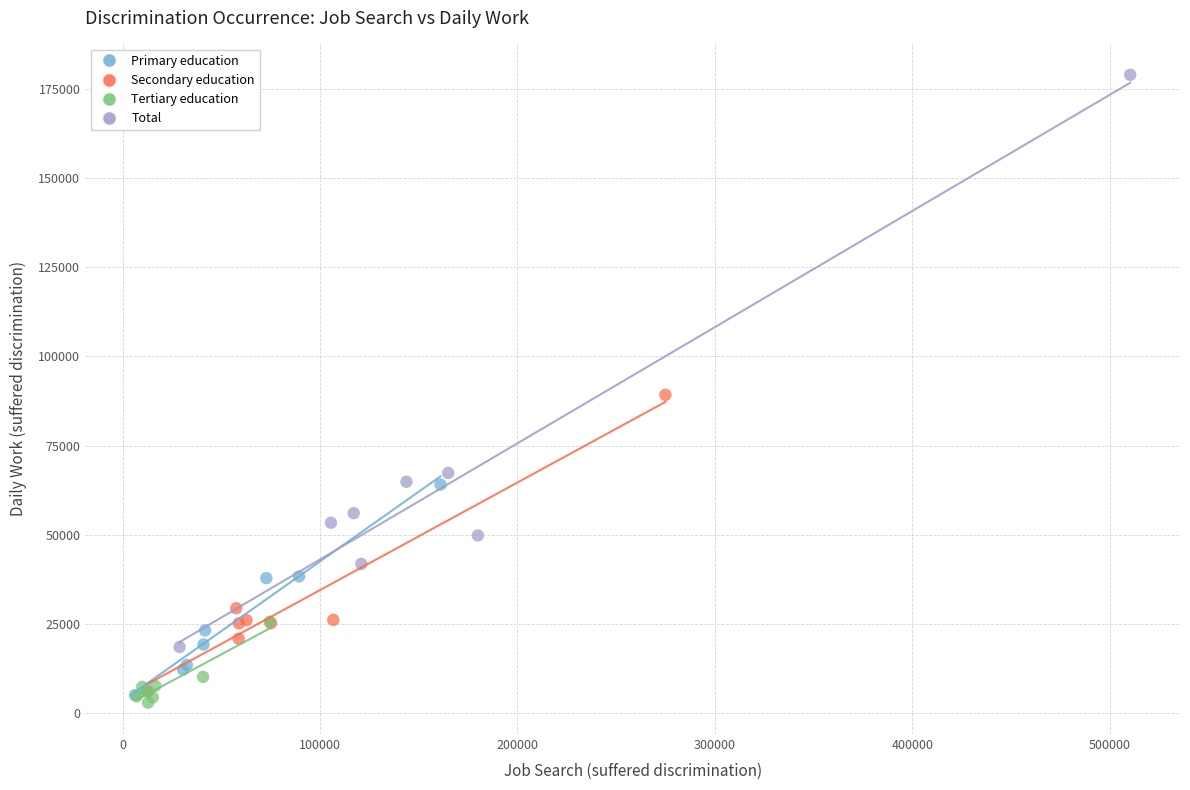

Which series has the largest Y range (max minus min)?

Total